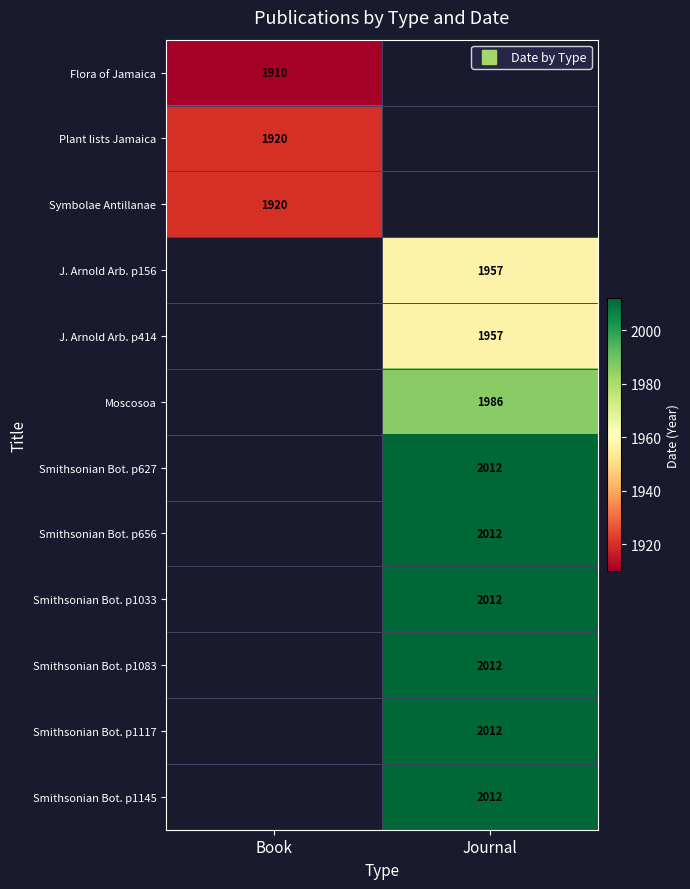

The J. Arnold Arb. p156 series shows 862.5 at Journal. True or false?

False